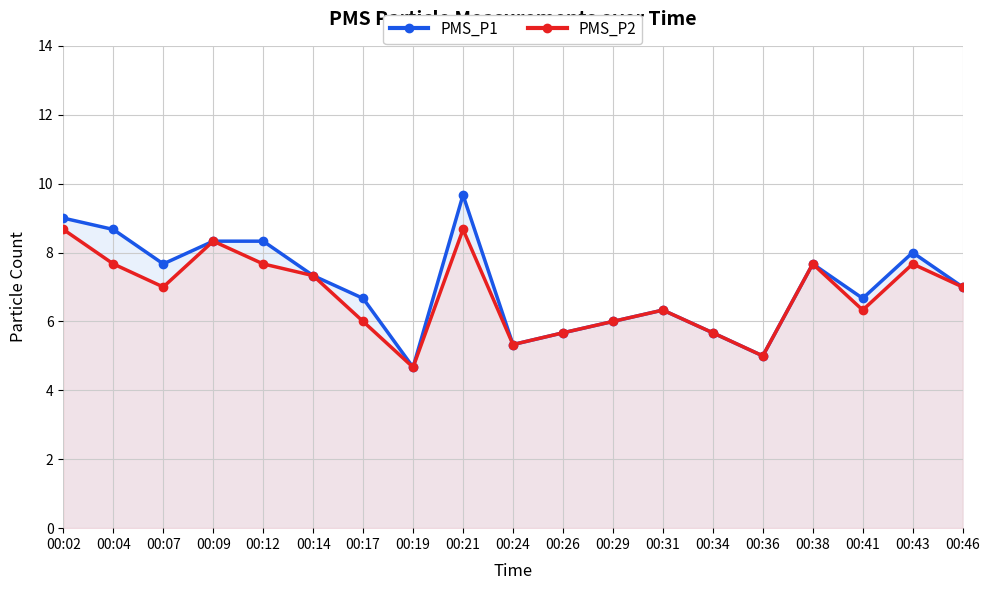

The PMS_P2 series shows 6.0 at 00:29. True or false?

True